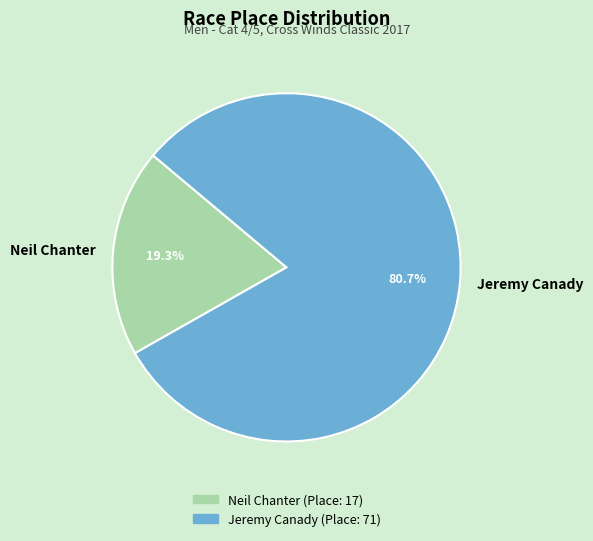

What percentage do Neil Chanter and Jeremy Canady together represent?

100.0%